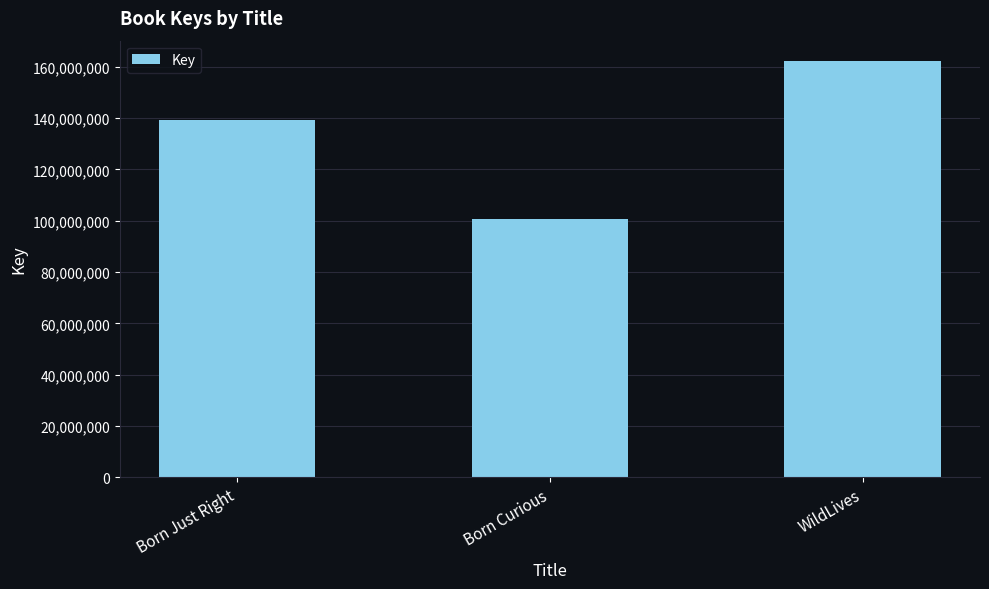

What is the sum of the values at Born Curious and Born Just Right?

239951573